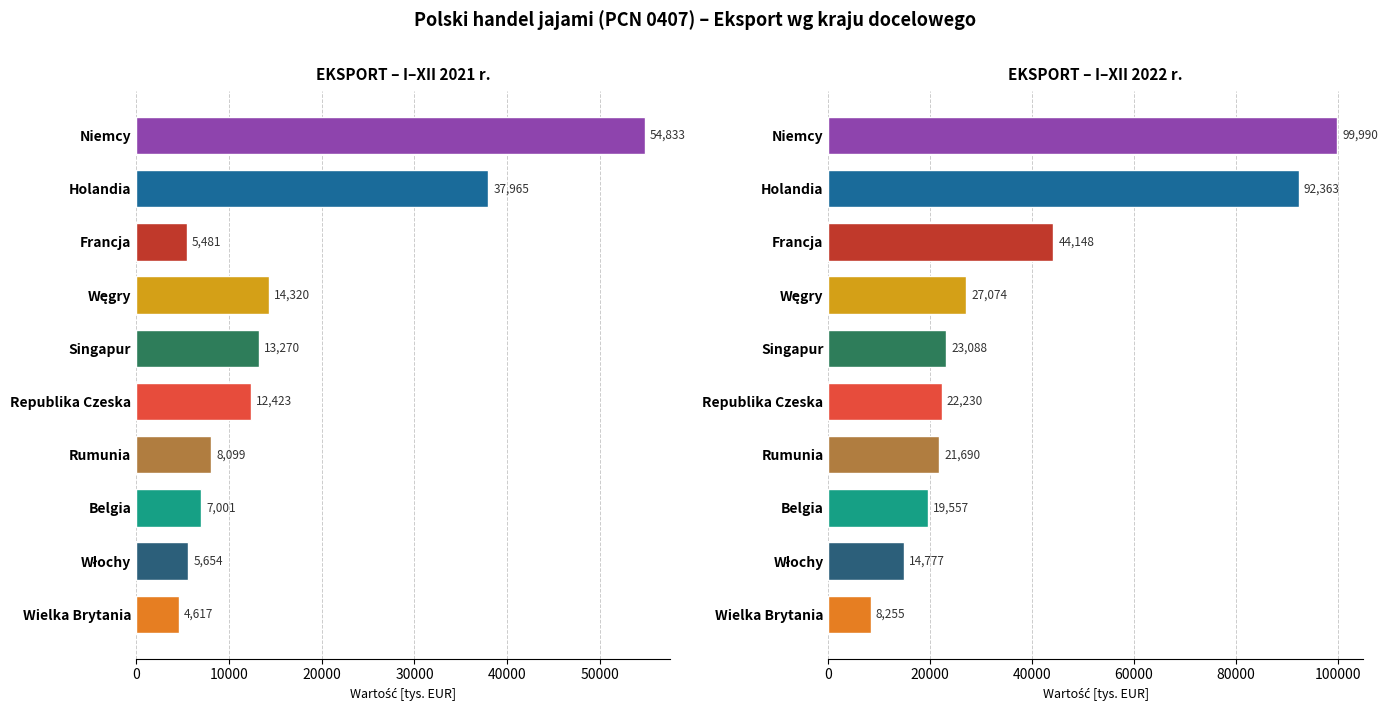

The value of I–XII 2021 r. at Republika Czeska is 12423.1. True or false?

True